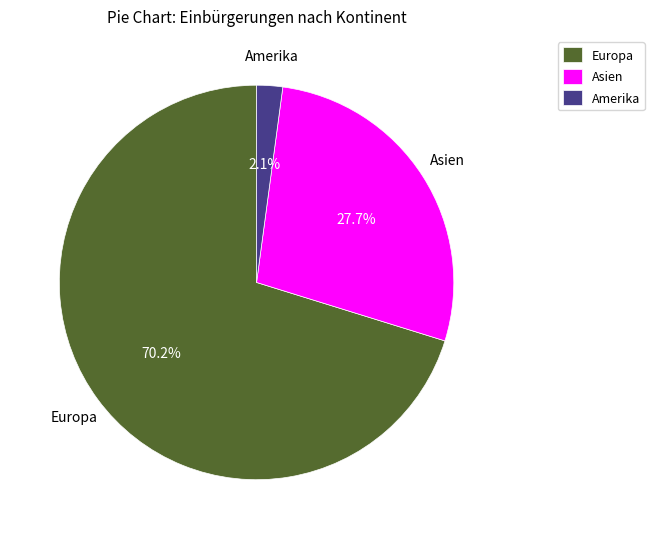

Which has a higher value, Asien or Europa?

Europa